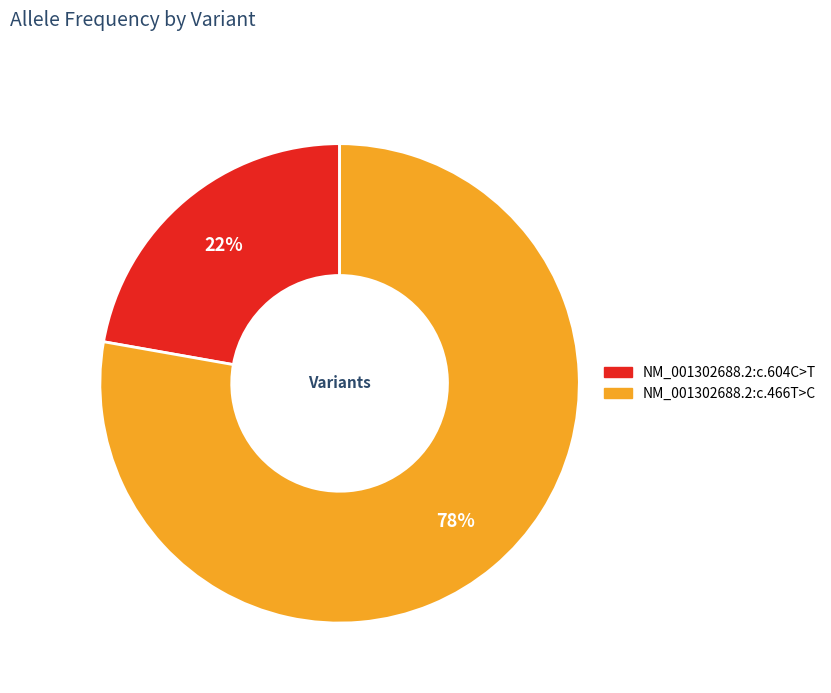

How many segments does this pie chart have?

2